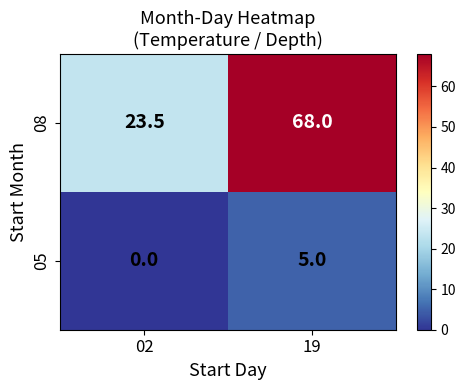

Reading left to right, transcribe all the data shown in this chart.

08: 23.5	68.0
05: 0.0	5.0